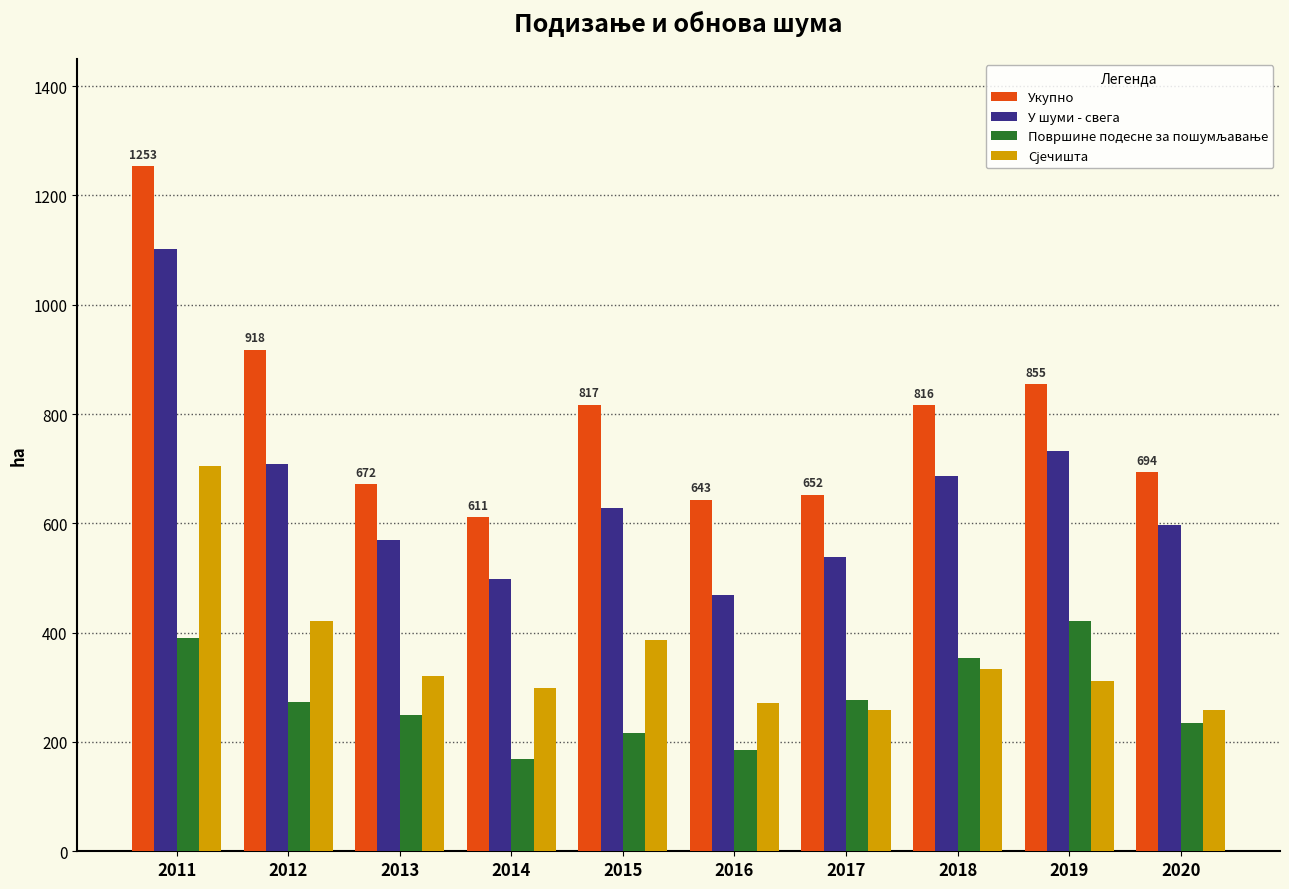

Rank the categories by У шуми - свега value from highest to lowest.

2011, 2019, 2012, 2018, 2015, 2020, 2013, 2017, 2014, 2016